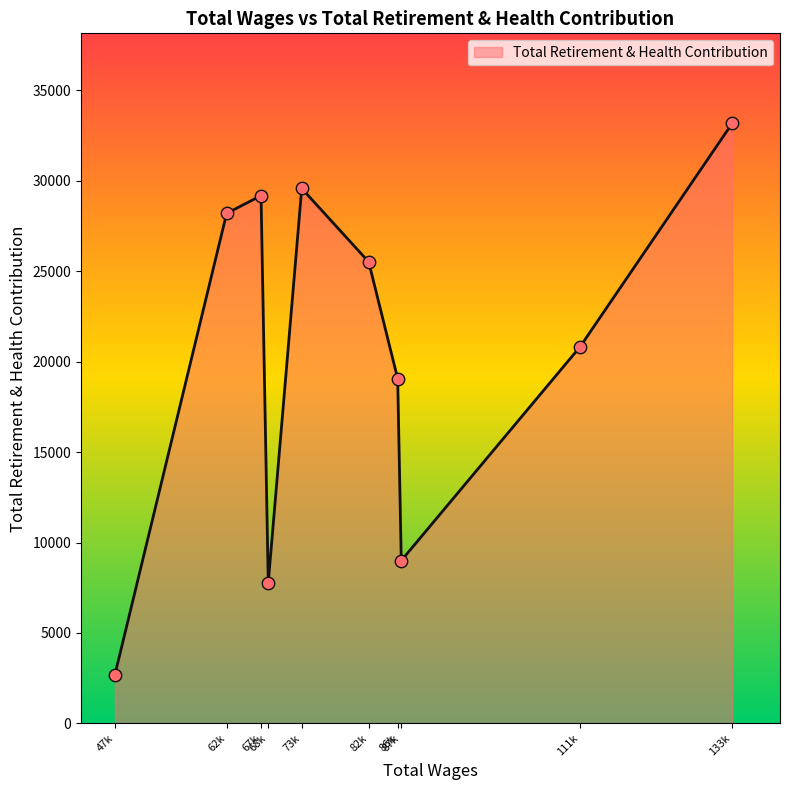

What is the greatest value displayed?

33184